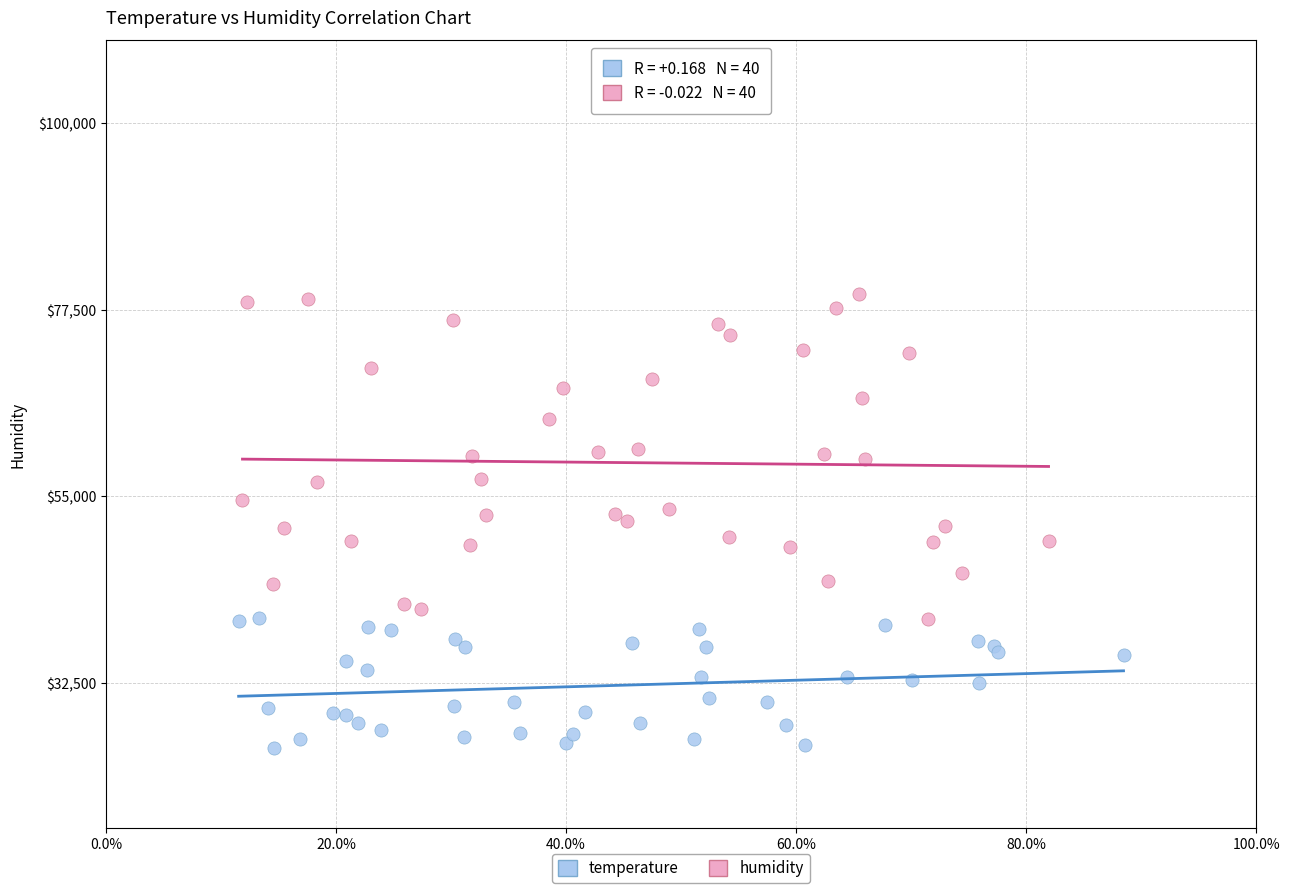

Which series reaches the maximum Y coordinate?

humidity